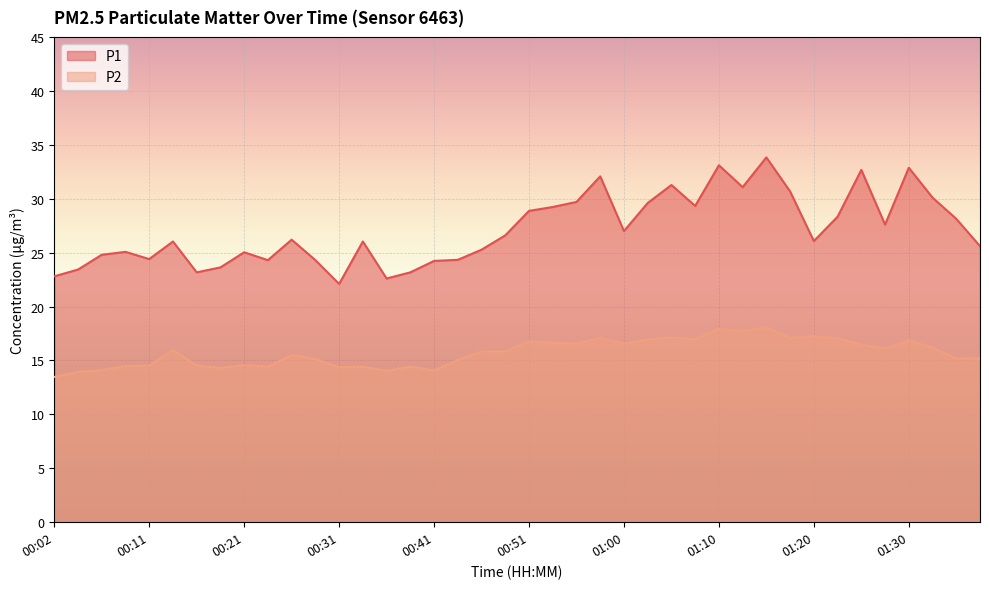

What is the value of the P1 point at the 22nd from the left?

29.2